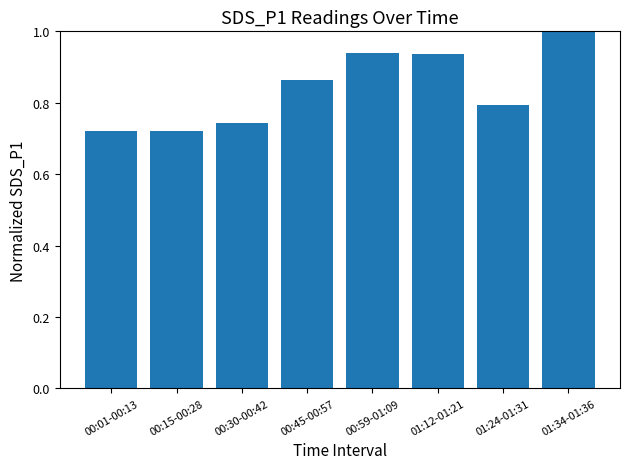

What is the maximum value shown in the chart?

1.0